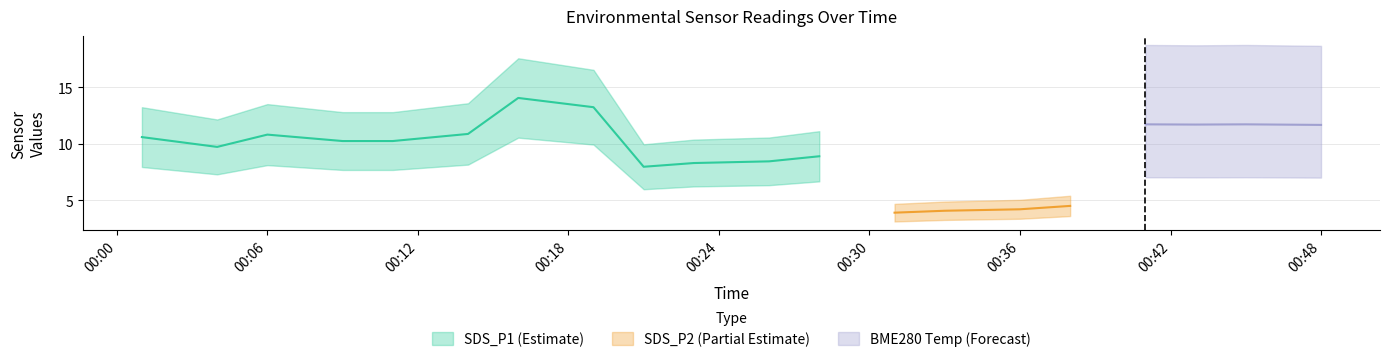

List the series in order of their peak value, lowest first.

SDS_P2, BME280_temperature, SDS_P1